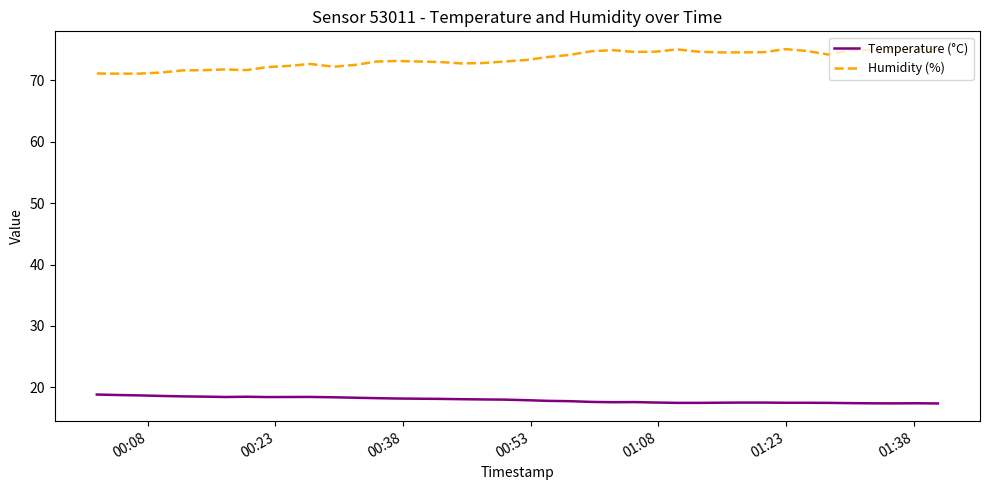

True or false: Humidity (%) and Temperature (°C) cross at least once.

False